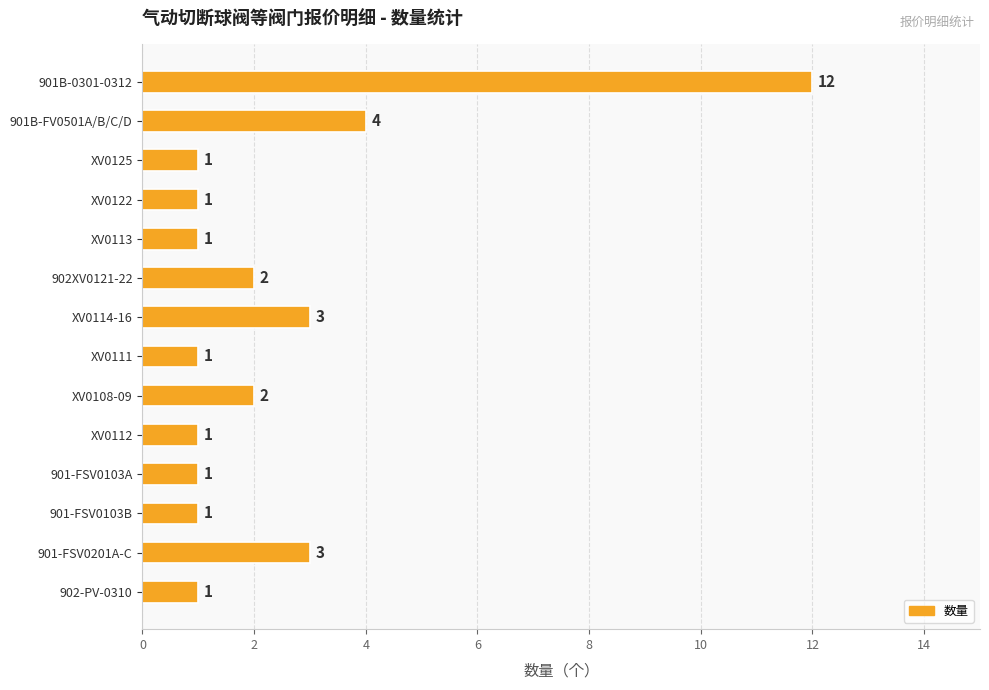

Between 901B-0301-0312 and 902-PV-0310, which is larger?

901B-0301-0312